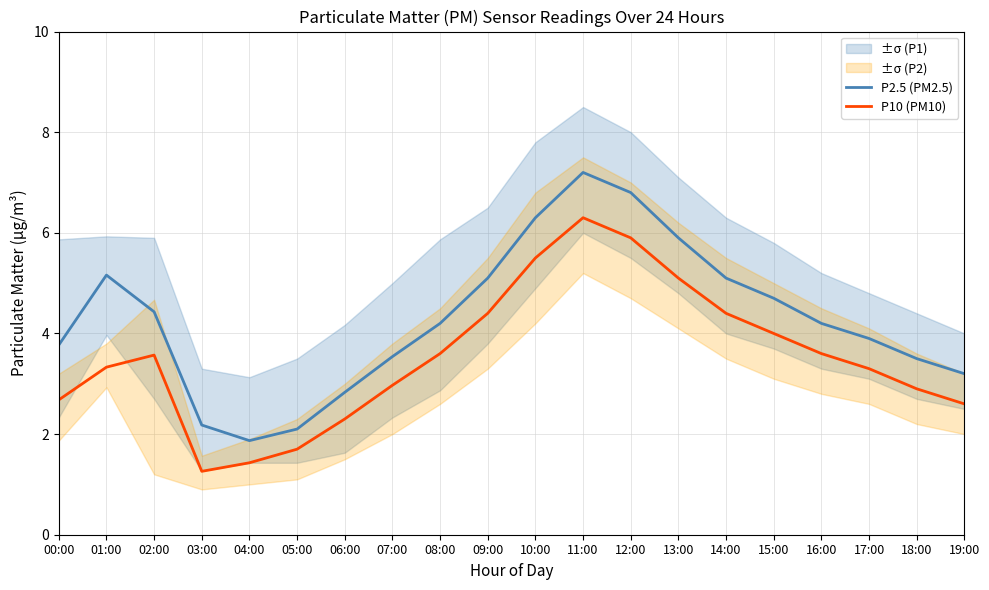

Which category has the lowest value in the P2.5 (PM2.5) series?

04:00